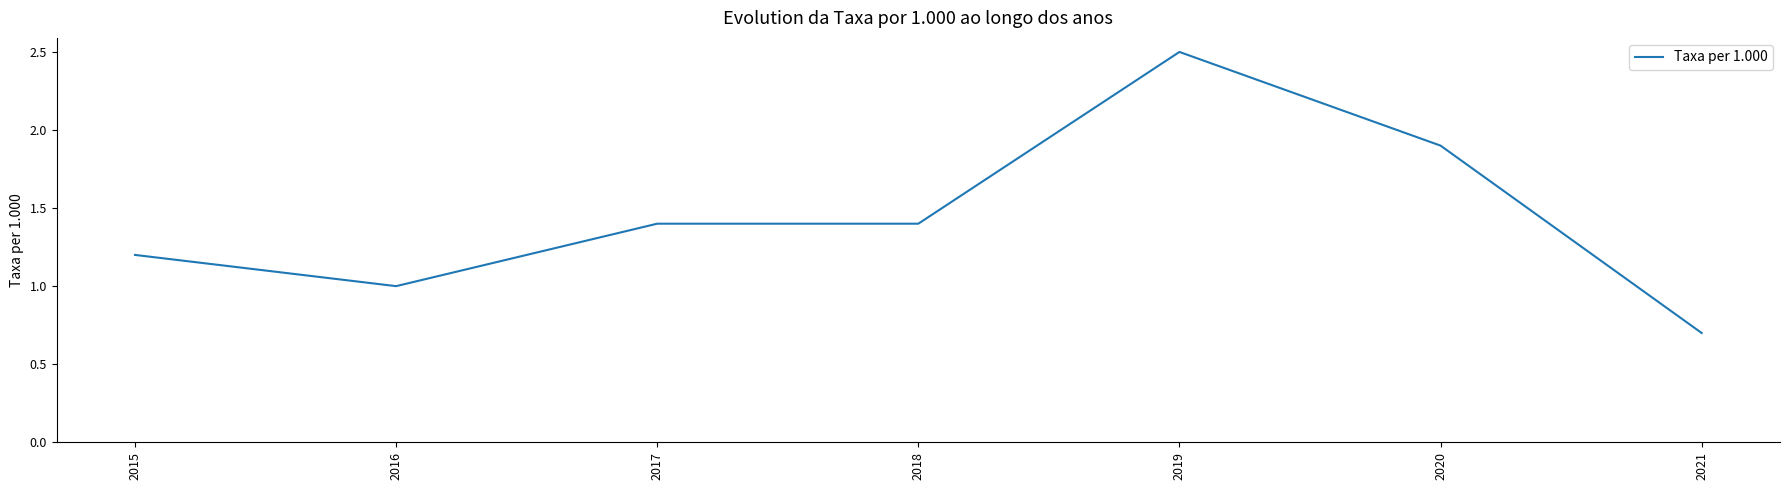

Reading left to right, extract all data points from this chart.

1.2	1.0	1.4	1.4	2.5	1.9	0.7